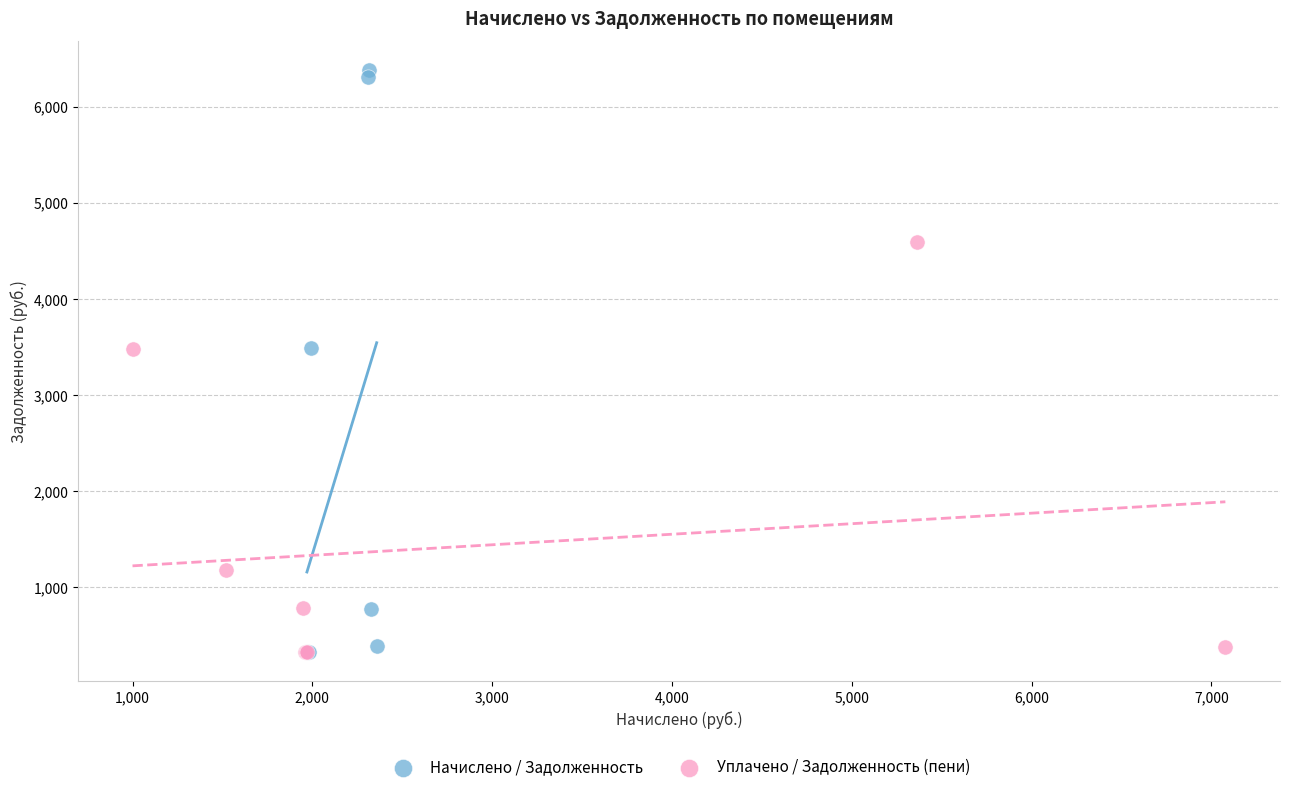

What are all the series names shown in the legend?

Начислено / Задолженность, Уплачено / Задолженность (пени)